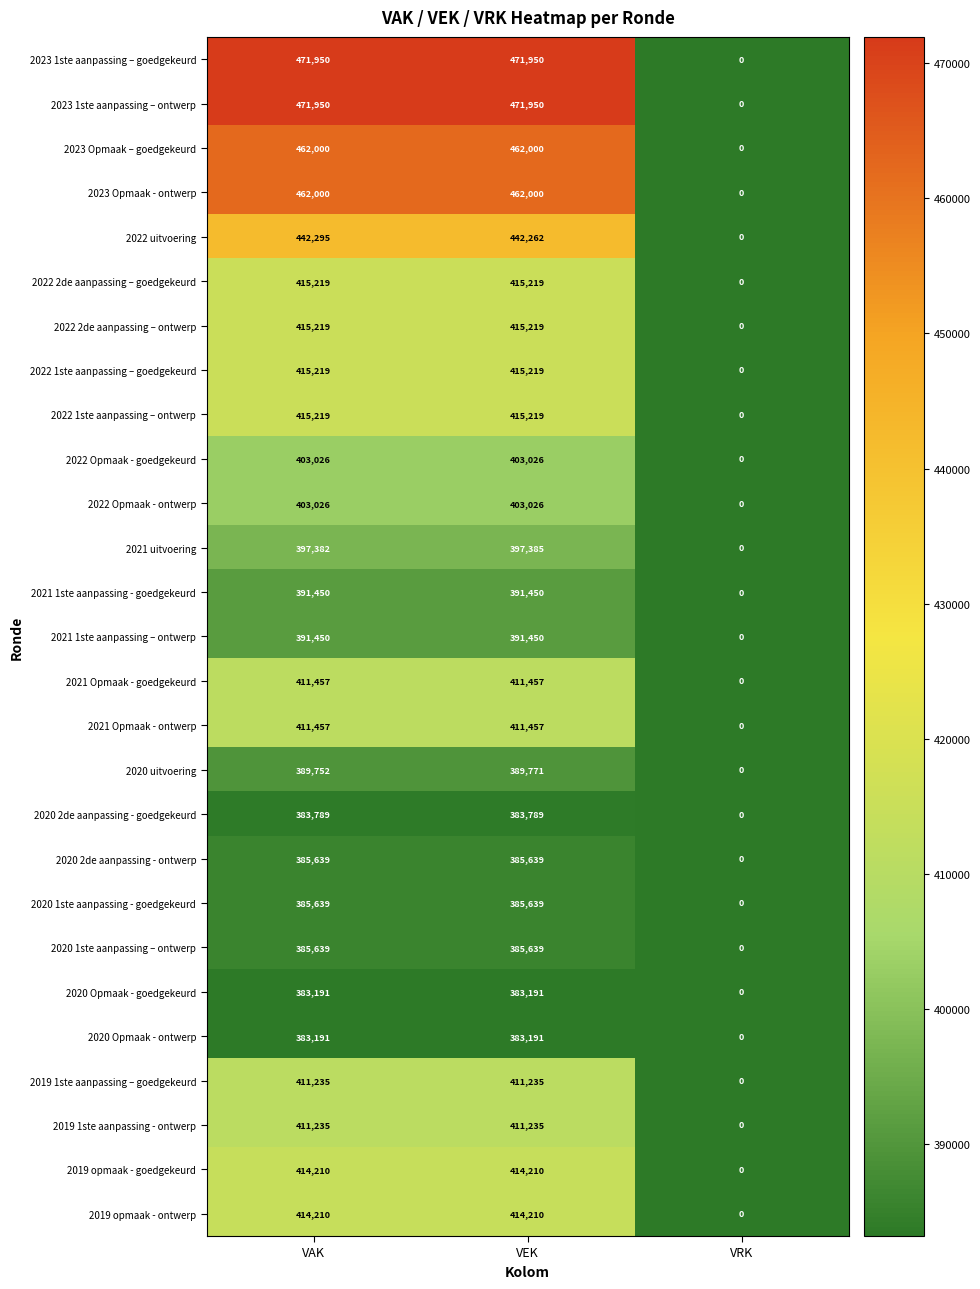

The value of 2022 1ste aanpassing – goedgekeurd at VRK is 0. True or false?

True